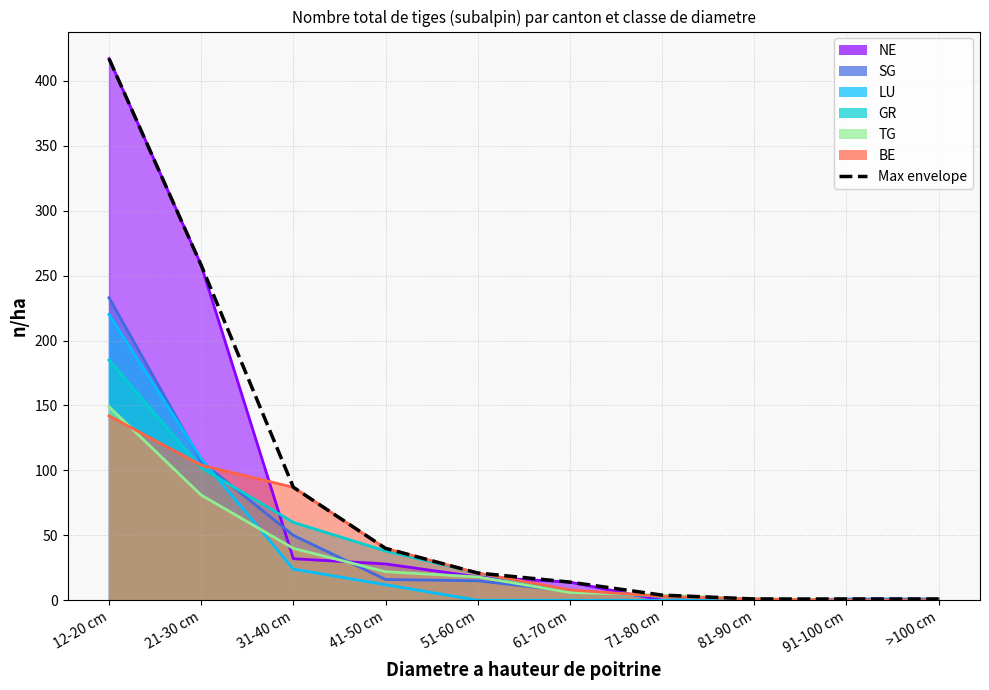

Reading left to right, list all the values displayed in this chart.

417	258	87	40	21	14	4	1	1	1